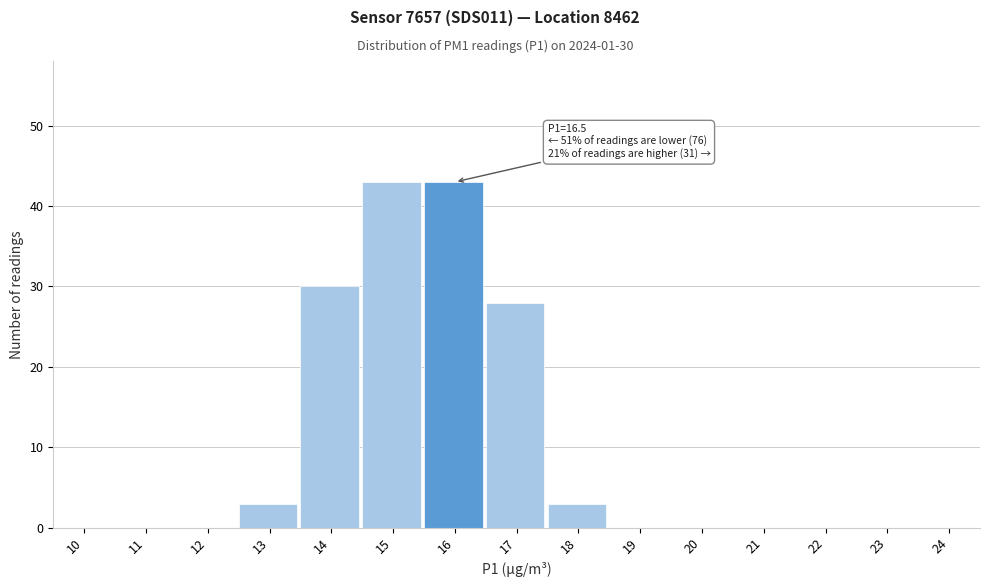

Reading left to right, transcribe all the data shown in this chart.

10=0	11=0	12=0	13=3	14=30	15=43	16=43	17=28	18=3	19=0	20=0	21=0	22=0	23=0	24=0